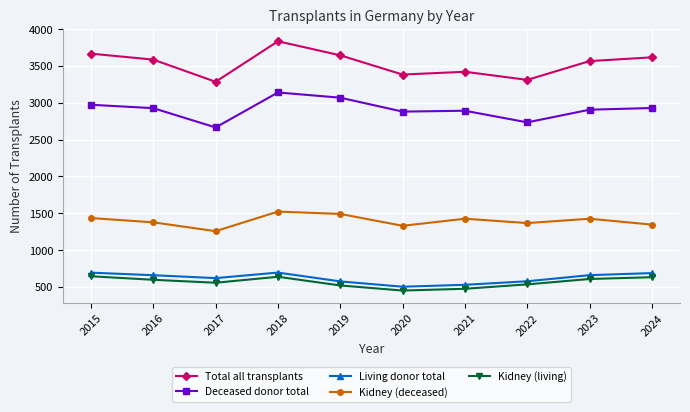

Rank the series by their maximum value, from lowest to highest.

Kidney (living), Living donor total, Kidney (deceased), Deceased donor total, Total all transplants